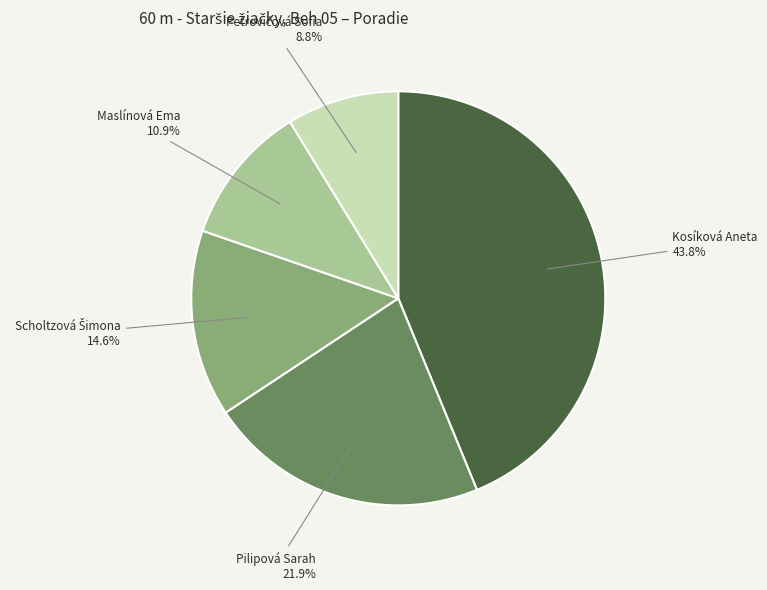

To the nearest percent, what is the difference between the largest and smallest slice percentages?

35%